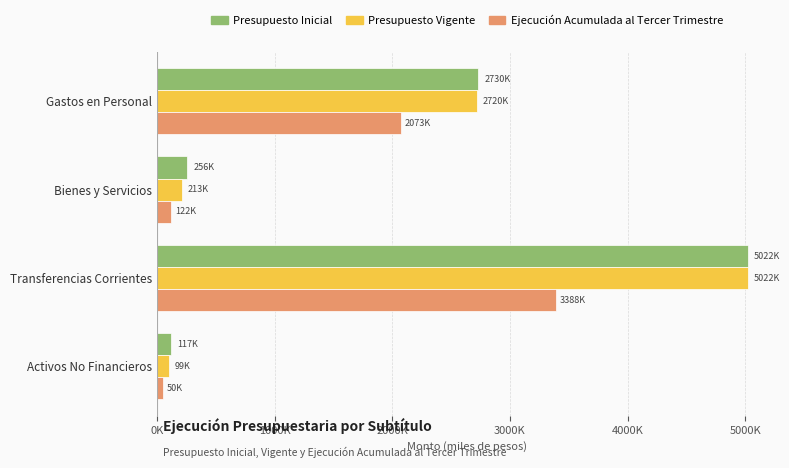

What are all the series names shown in the legend?

Presupuesto Inicial, Presupuesto Vigente, Ejecución Acumulada al Tercer Trimestre